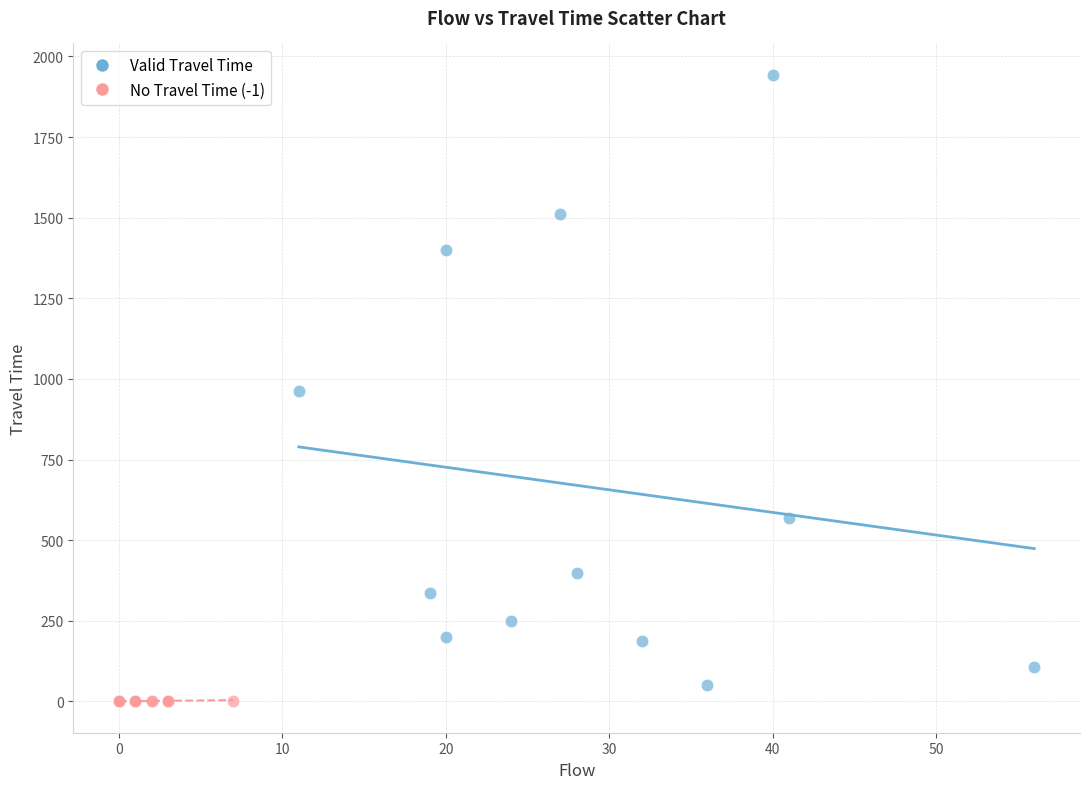

Which series reaches the maximum Y coordinate?

Valid Travel Time